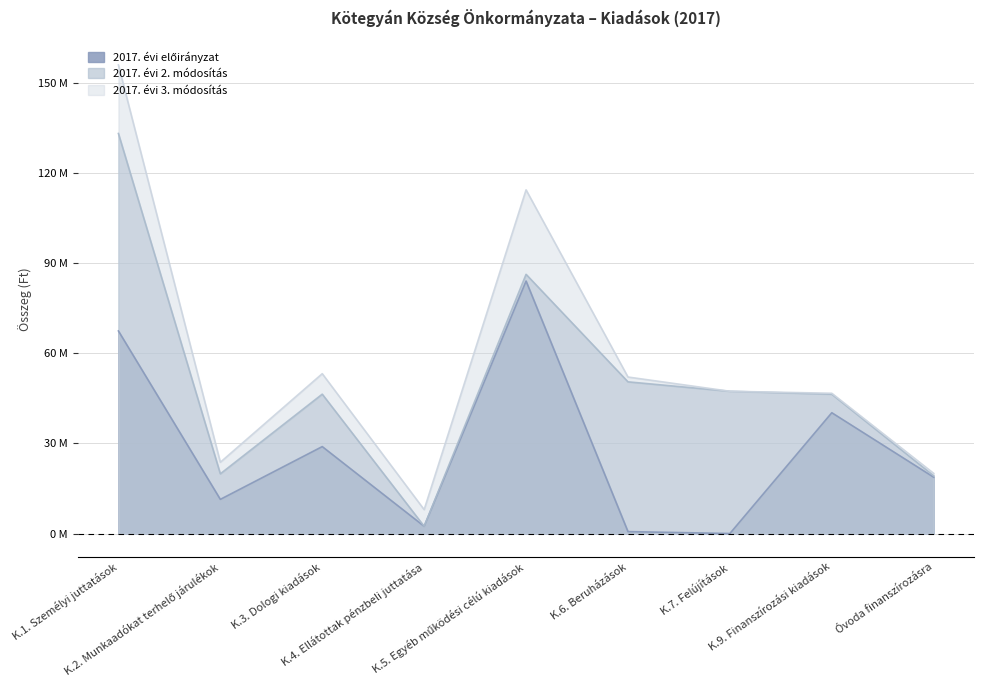

Rank the series by their average value, from highest to lowest.

2017. évi 3. módosítás, 2017. évi 2. módosítás, 2017. évi előirányzat